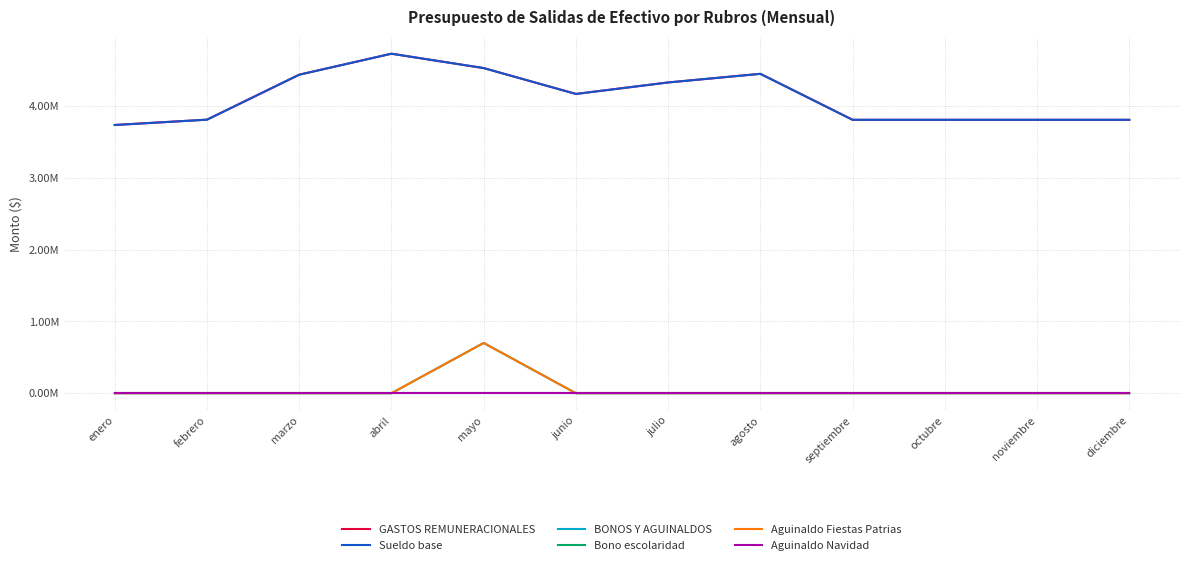

Is it true that BONOS Y AGUINALDOS equals 0.0 at enero?

True